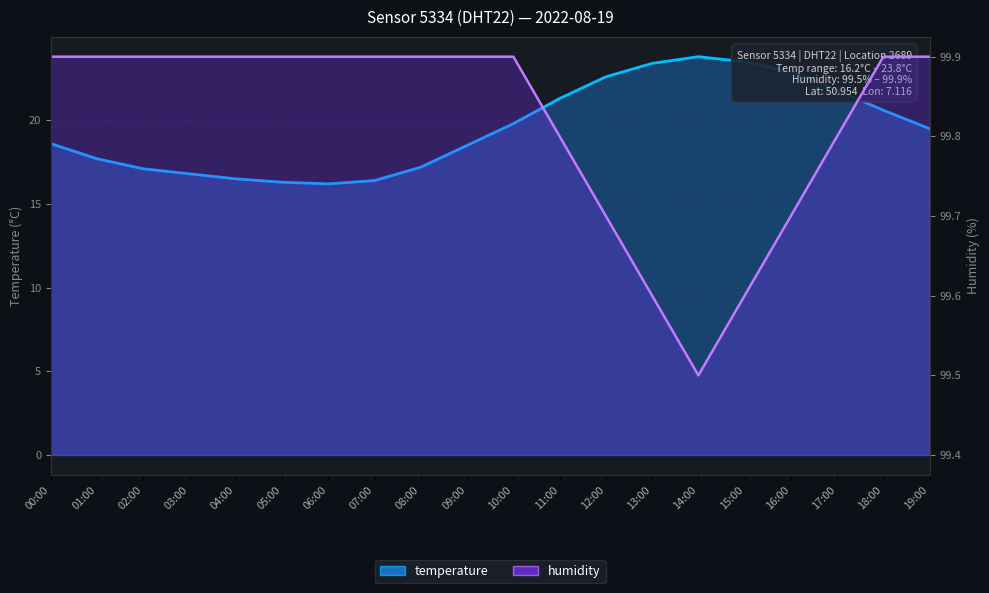

Is it true that temperature equals 16.8 at 03:00?

True